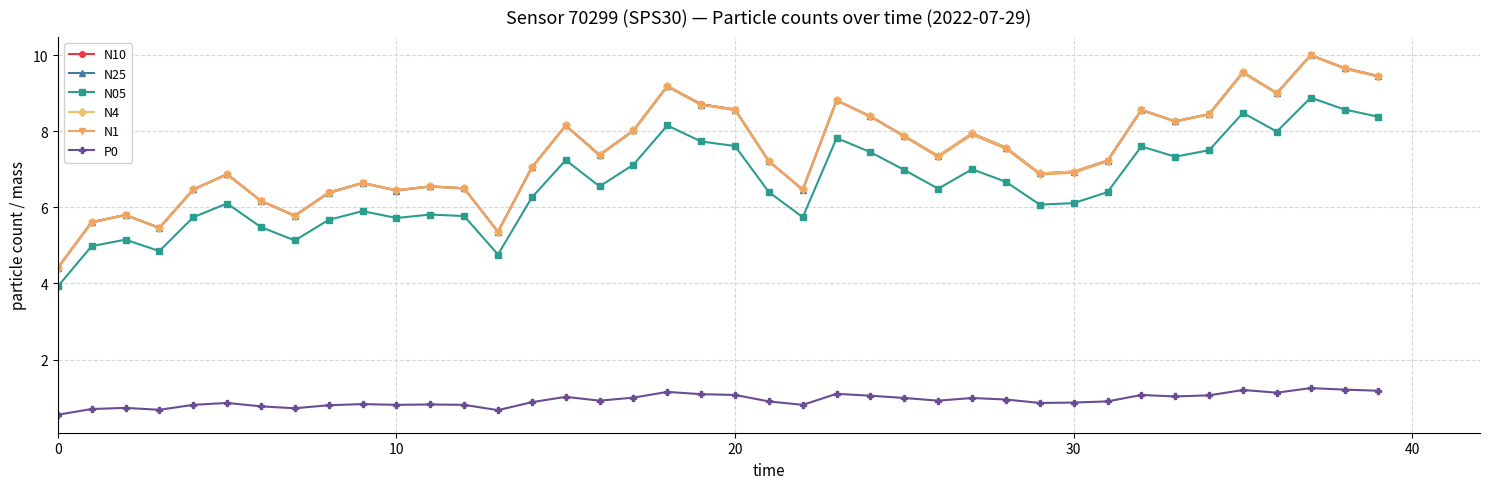

What is the lowest value of the N25 series?

4.4